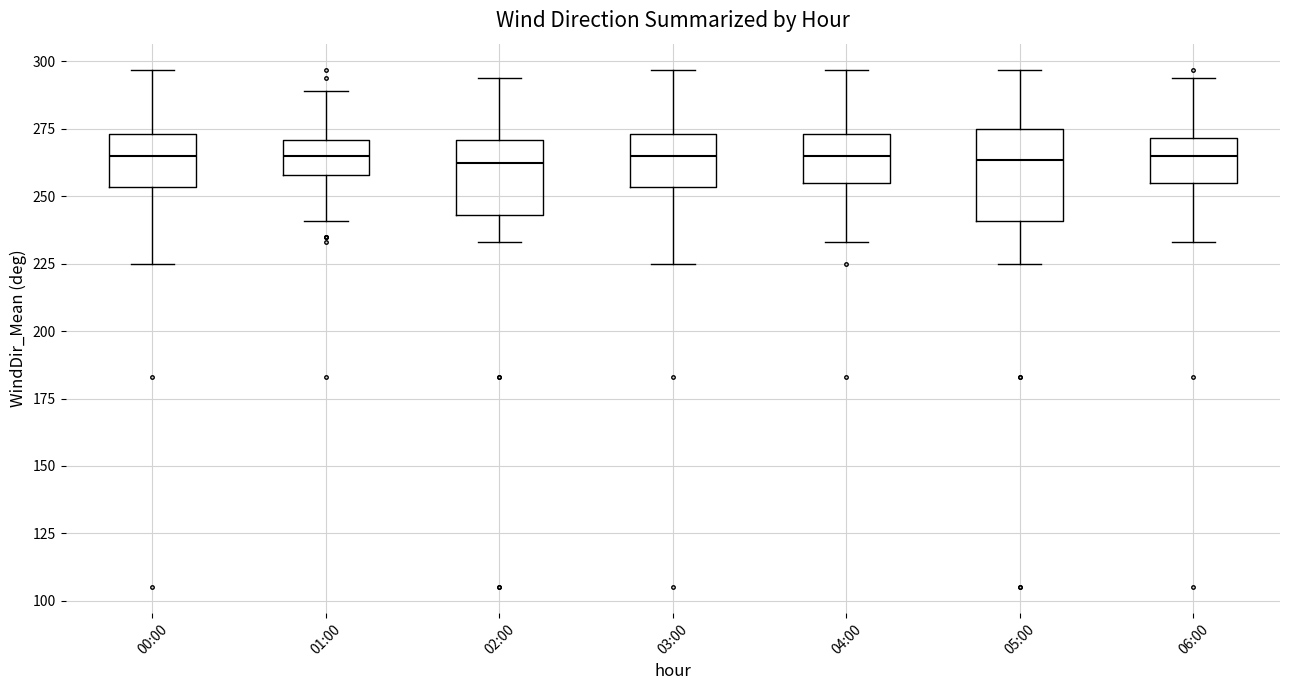

Comparing the boxes themselves (not the whiskers), which one is the tallest?

05:00